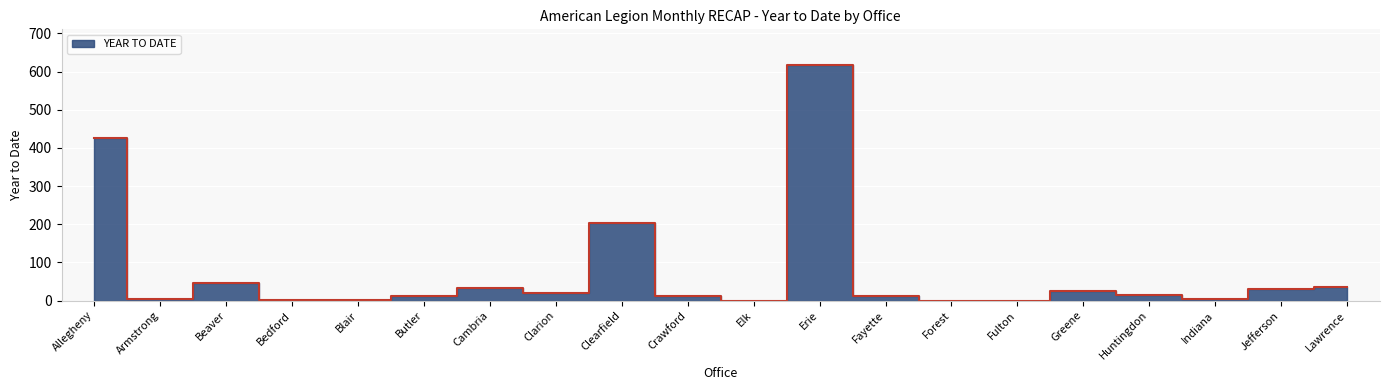

What is the difference between the maximum and second lowest values?

618